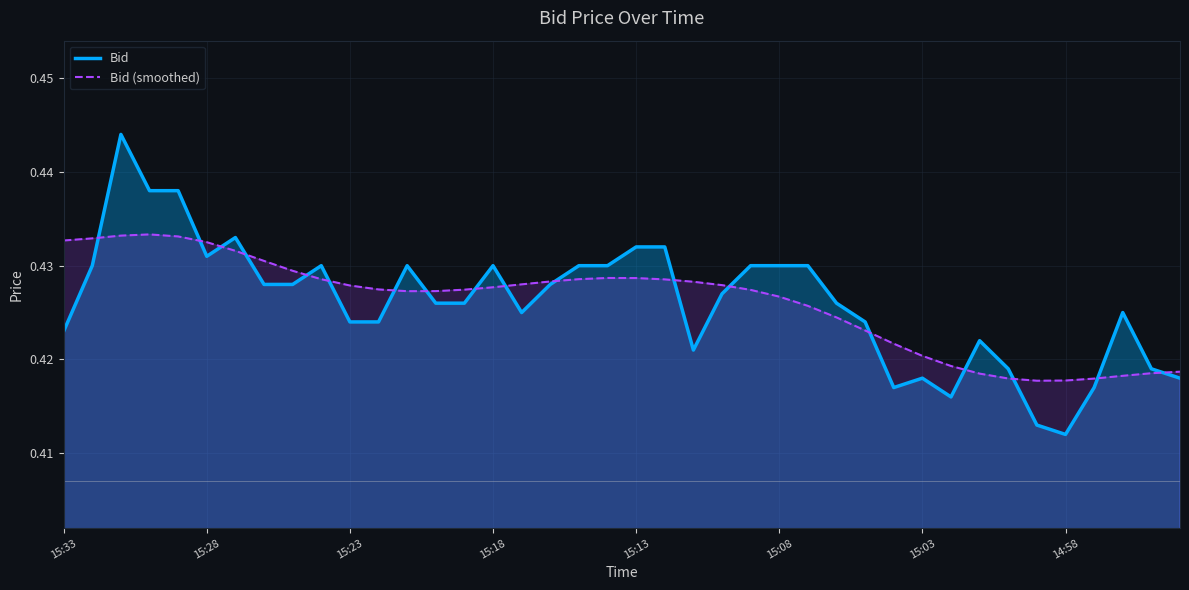

List the series in order of their peak value, lowest first.

Bid (smoothed), Bid